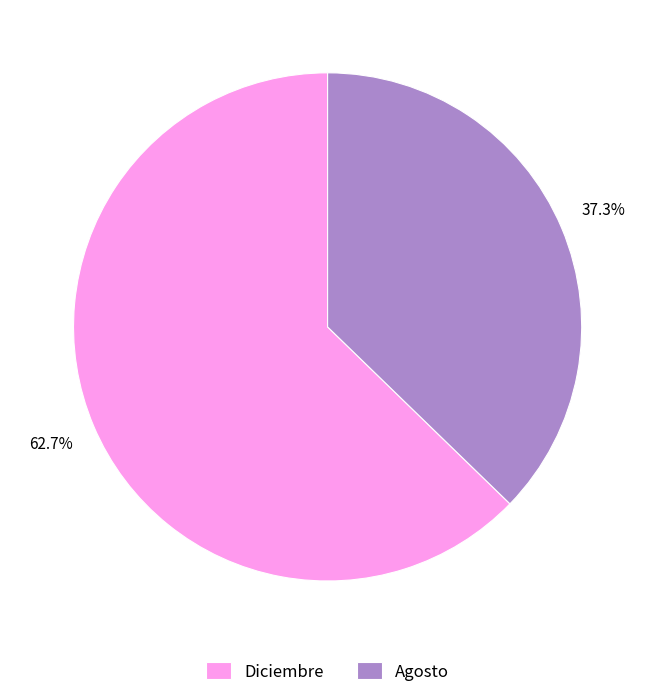

To the nearest percent, what is the average slice percentage?

50%